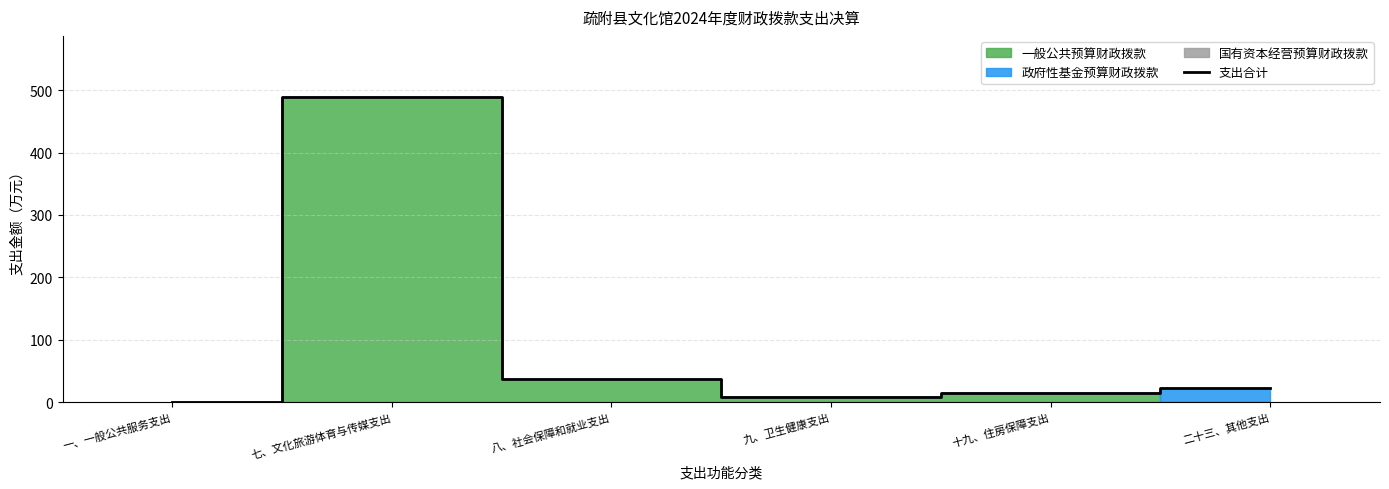

At which category does the chart reach its minimum across all series?

一、一般公共服务支出